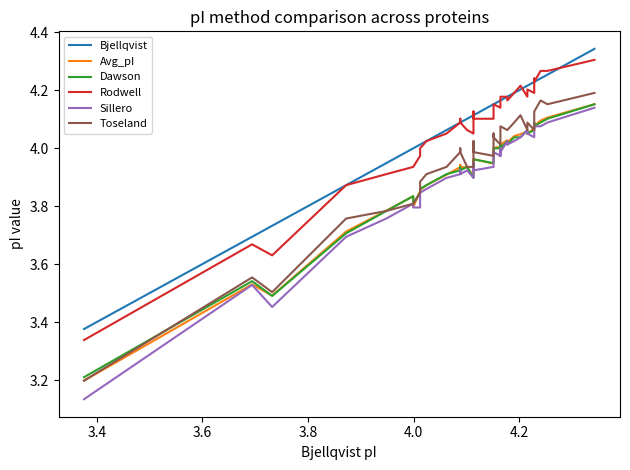

True or false: Toseland has a value of 6.6 at 26.

False